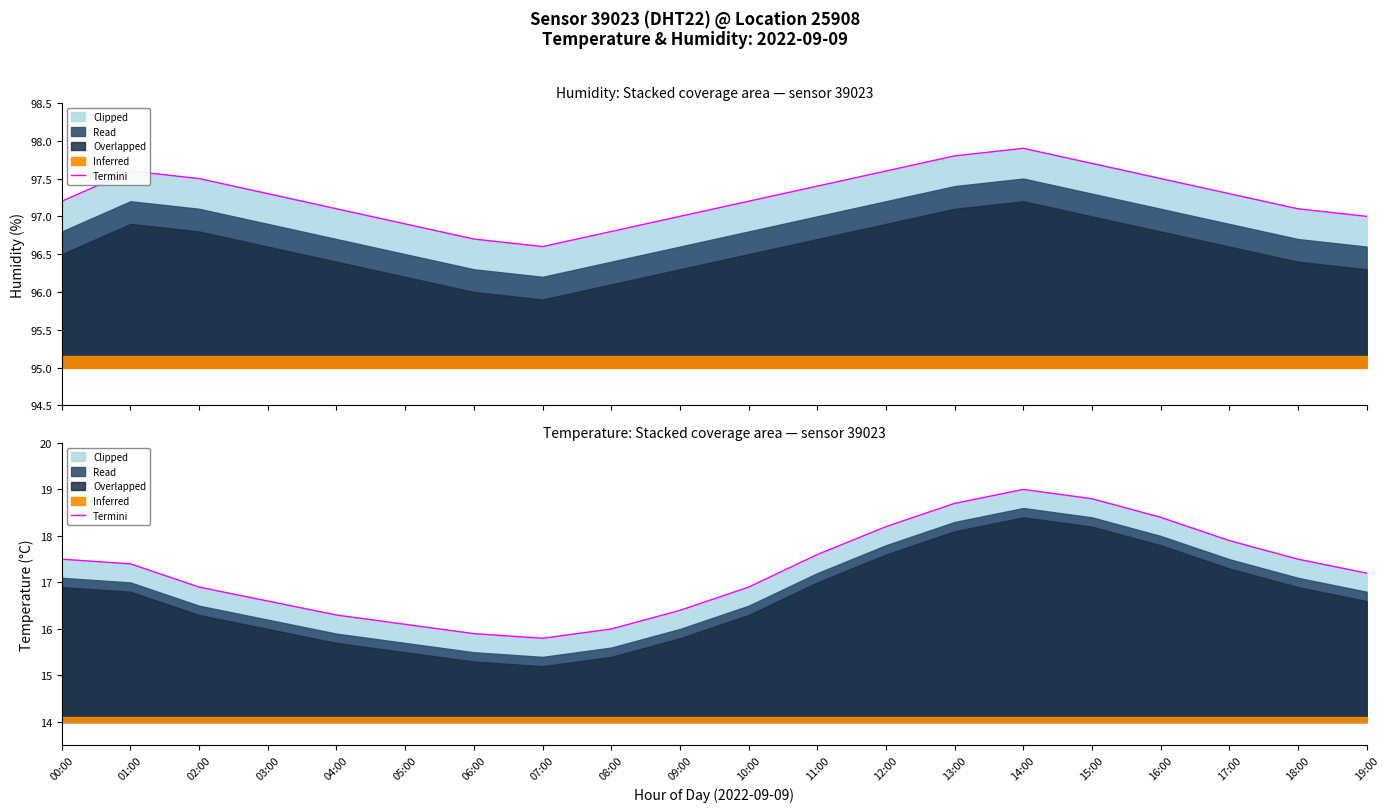

Rank the categories by value from lowest to highest.

07:00, 06:00, 08:00, 05:00, 04:00, 09:00, 03:00, 02:00, 10:00, 19:00, 01:00, 00:00, 18:00, 11:00, 17:00, 12:00, 16:00, 13:00, 15:00, 14:00